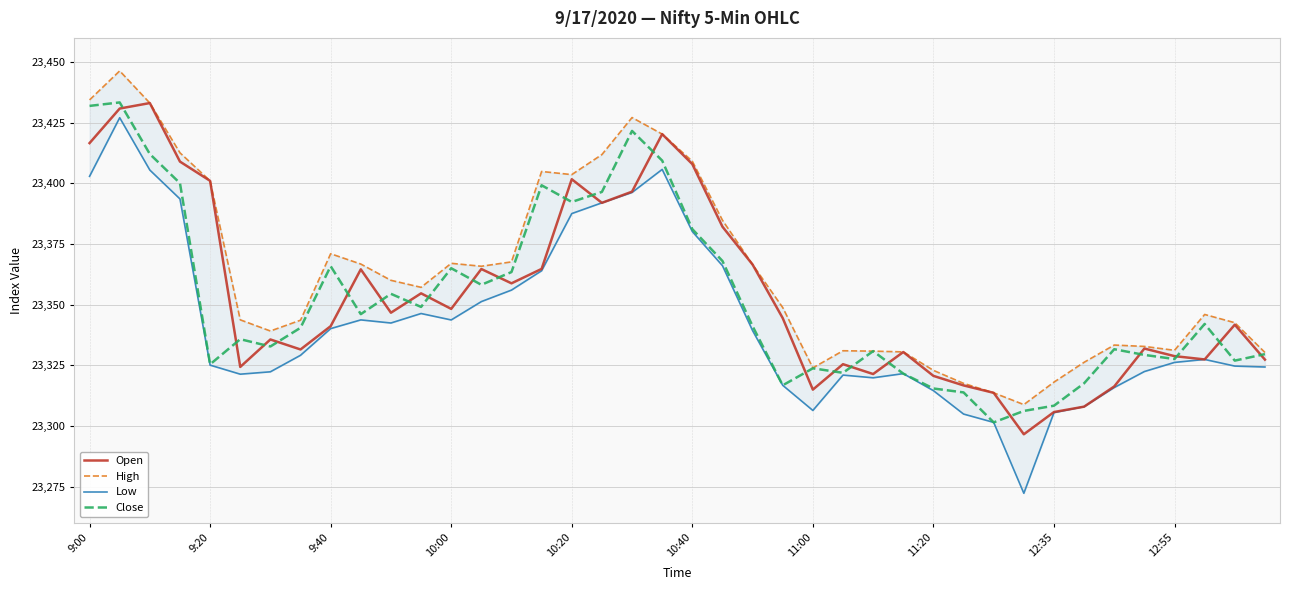

How many lines are shown in the chart?

4